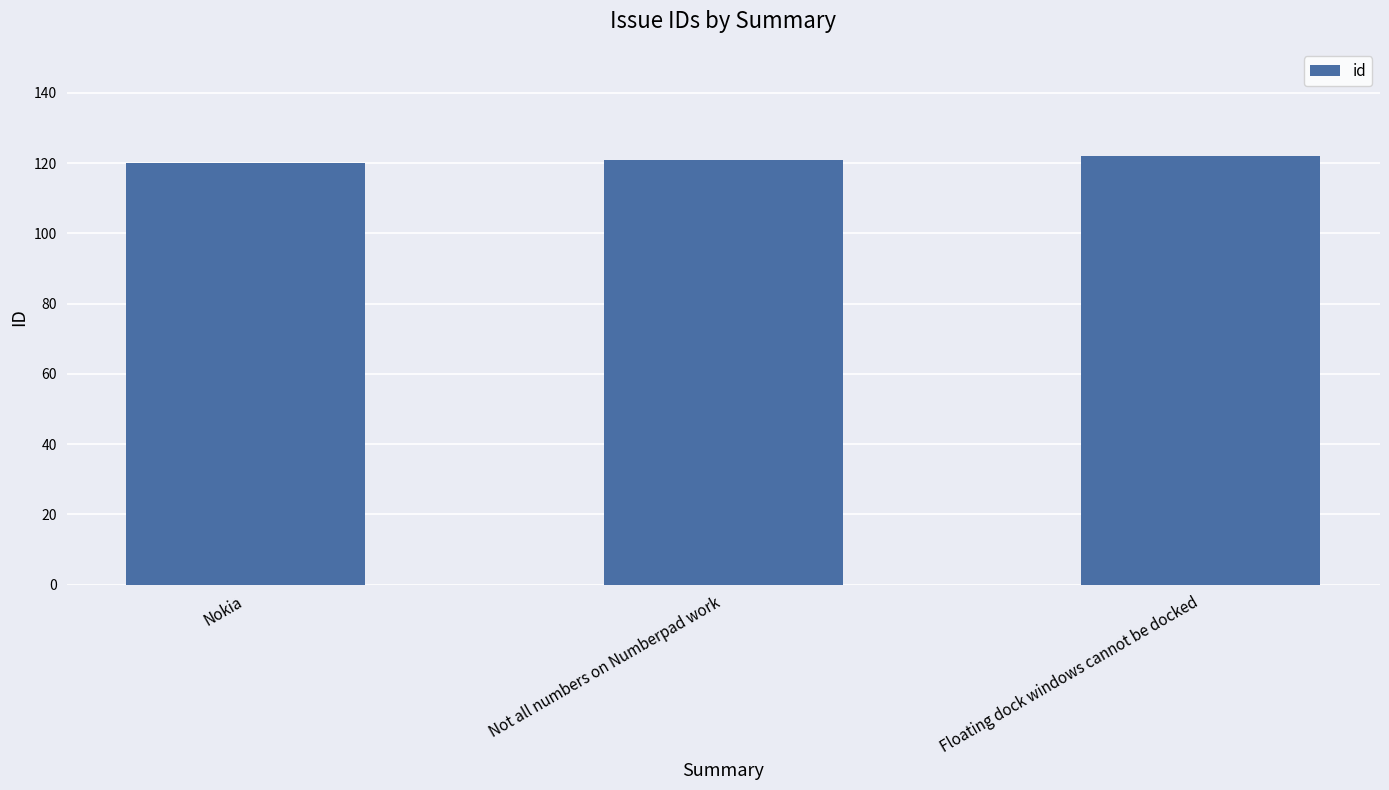

What is the smallest value displayed?

120